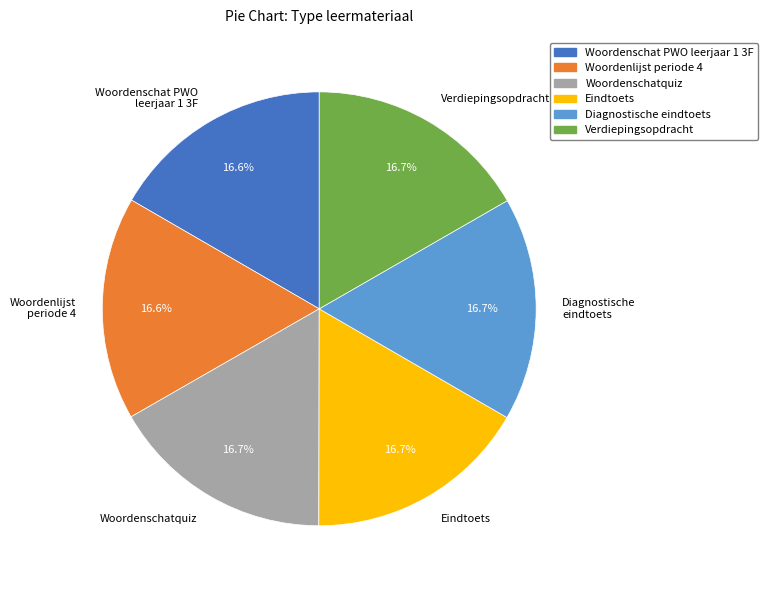

What percentage is the Woordenschatquiz slice, to the nearest percent?

17%